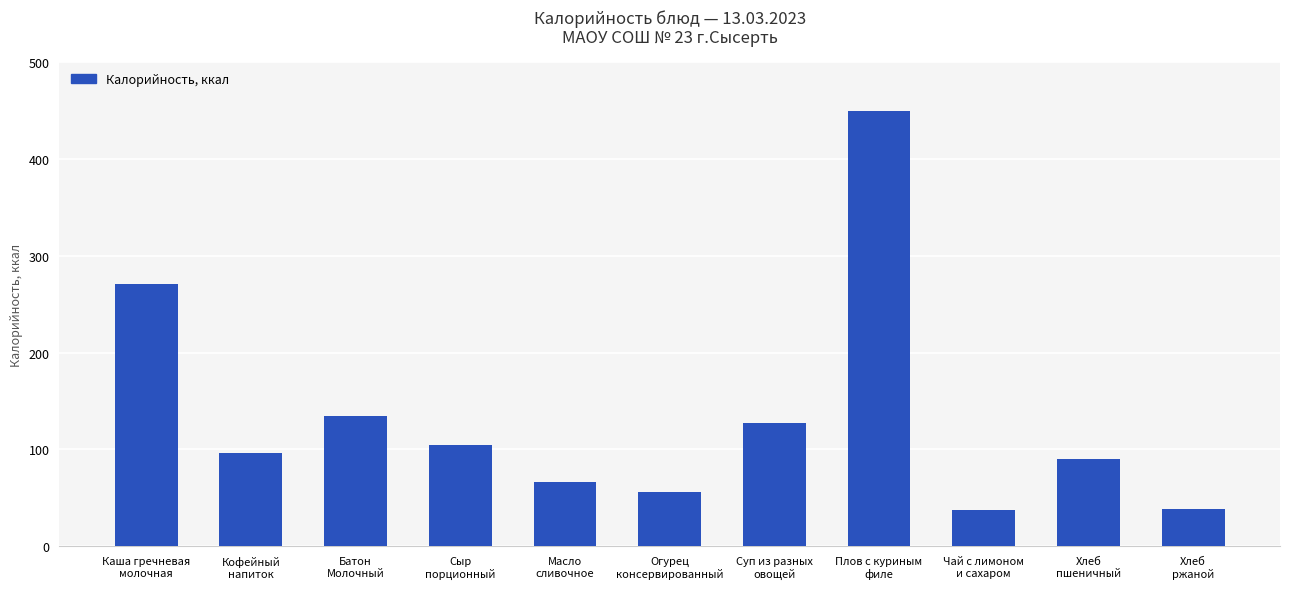

Are the bars grouped side by side (vs. stacked)?

No